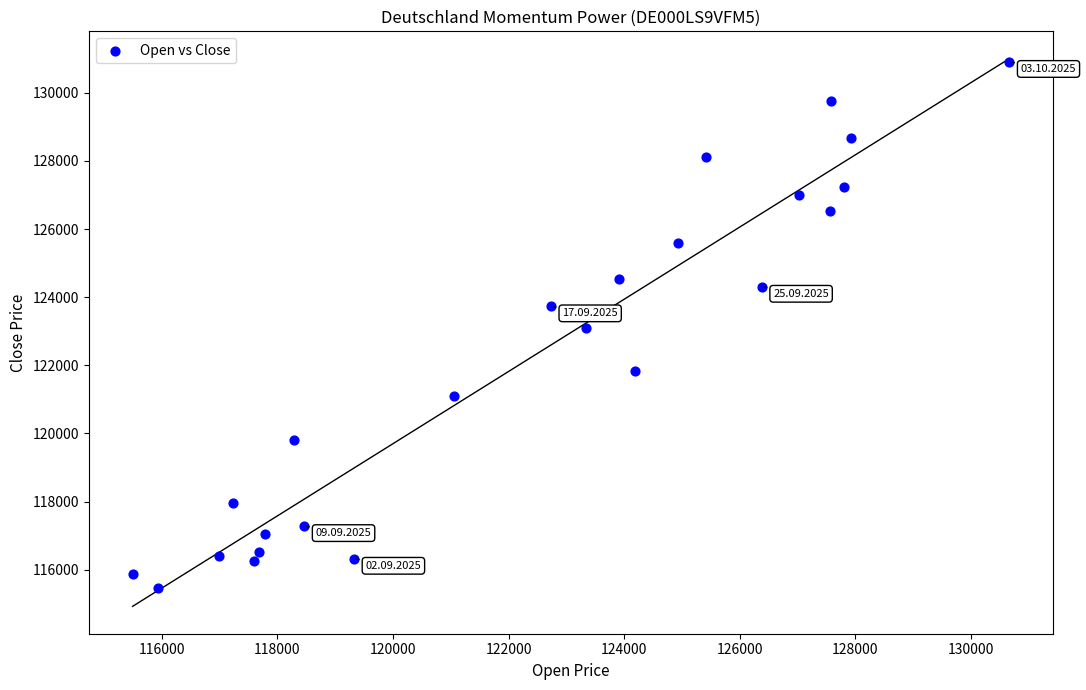

What is the range of X values (max minus min)?

15174